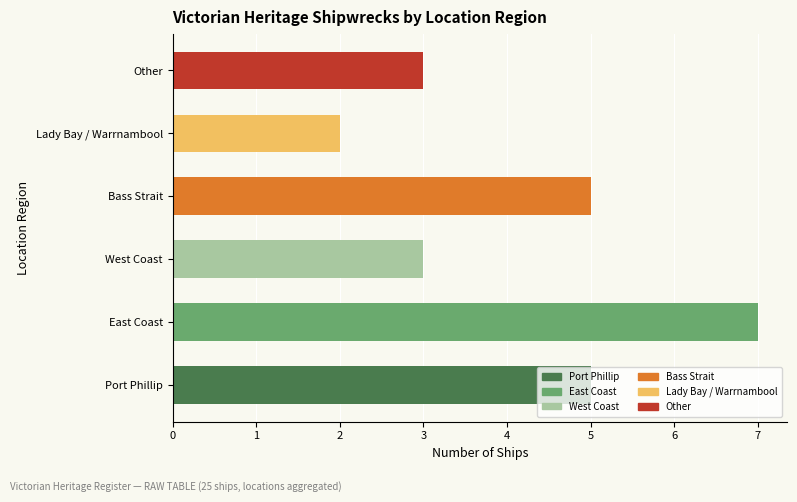

List the labels in order of value, smallest first.

Lady Bay / Warrnambool, West Coast, Other, Port Phillip, Bass Strait, East Coast